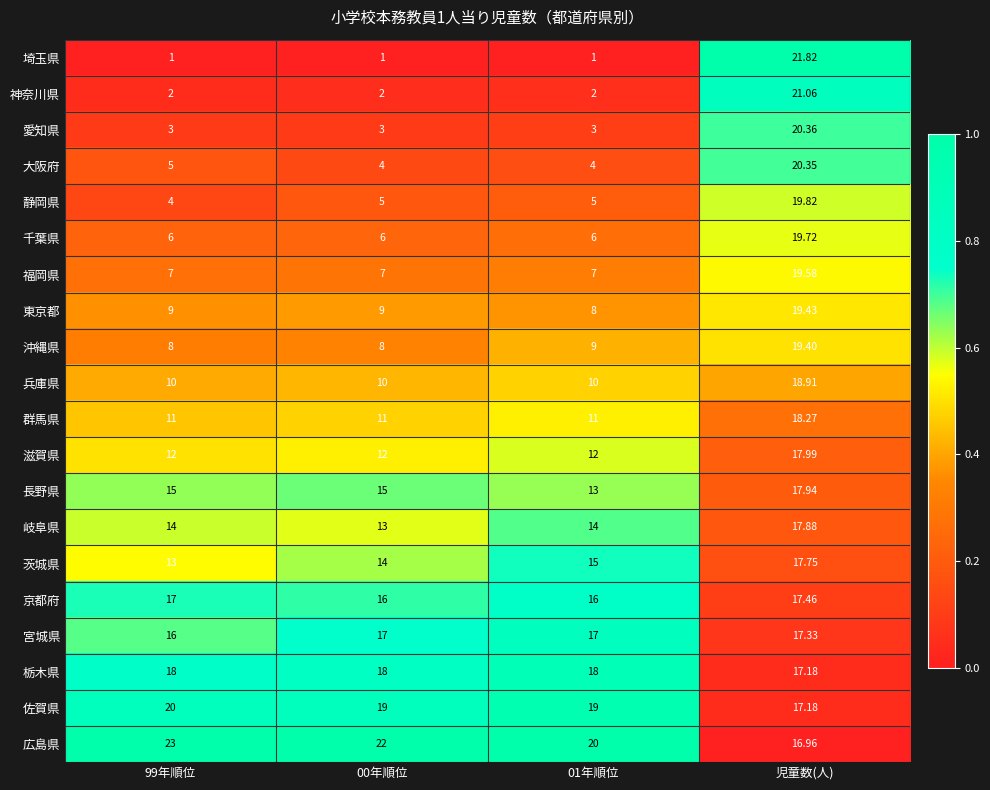

Which category has the highest value in the 群馬県 series?

児童数(人)